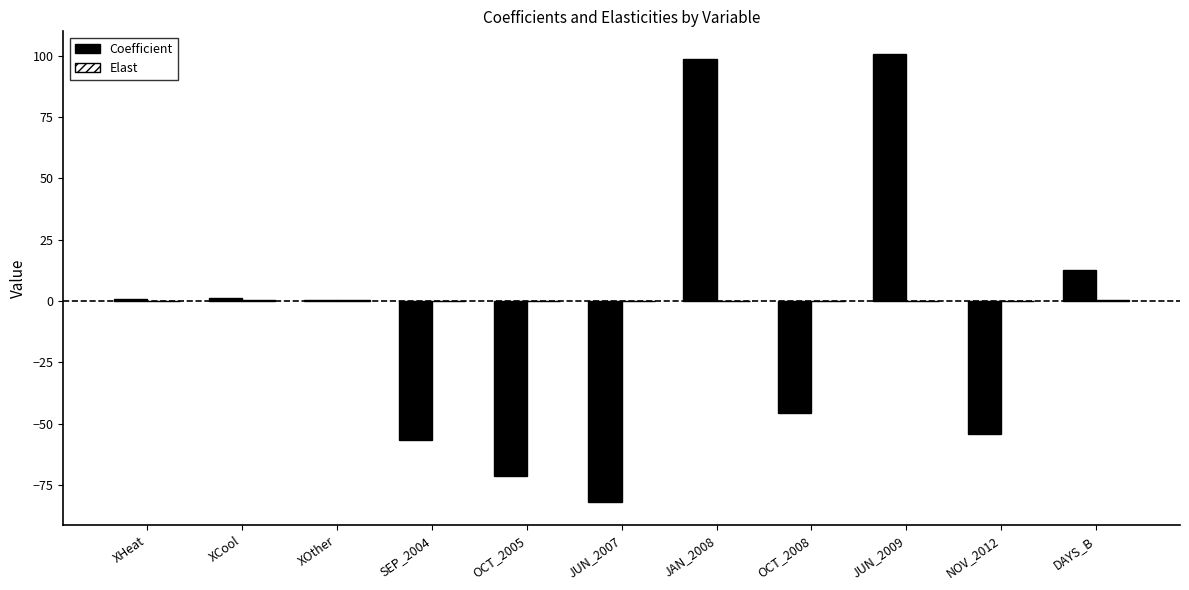

How many data points does each series have?

11